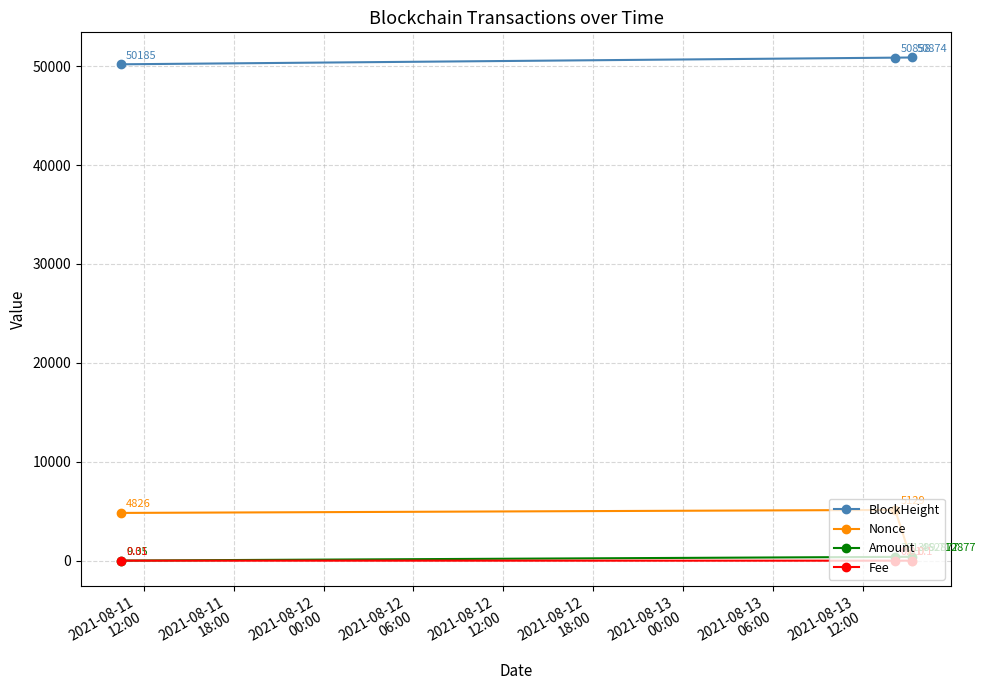

At how many categories does at least one series exceed 3391?

3